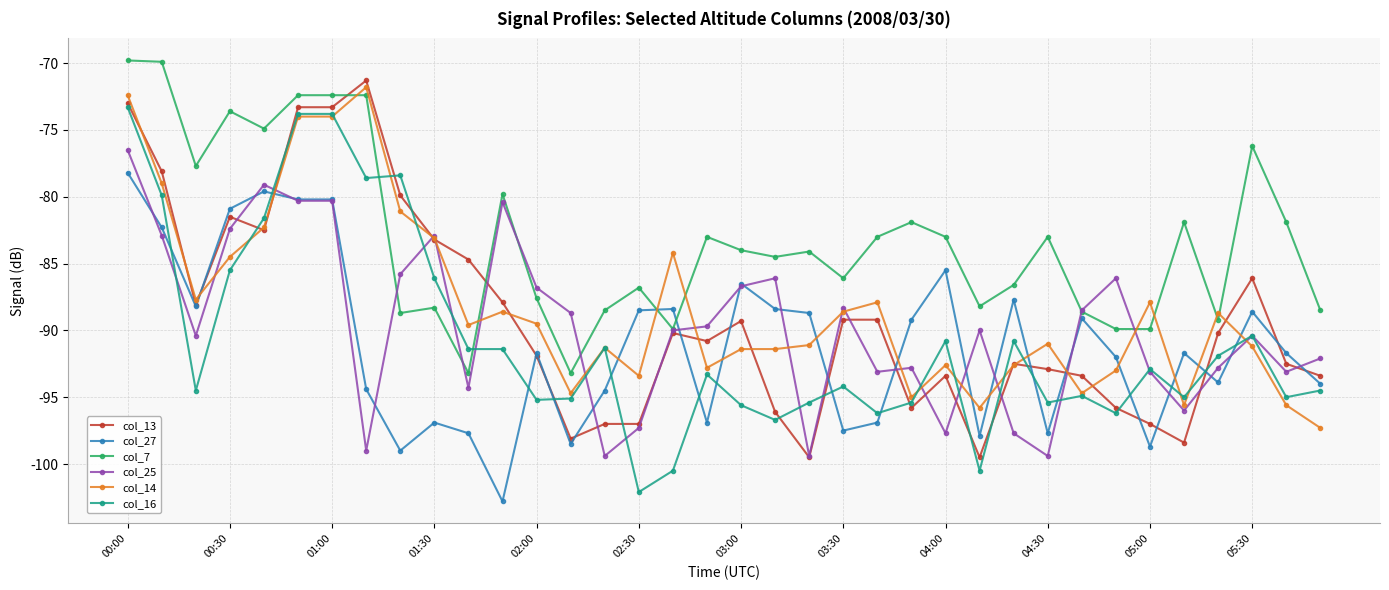

What is the smallest value displayed?

-102.8